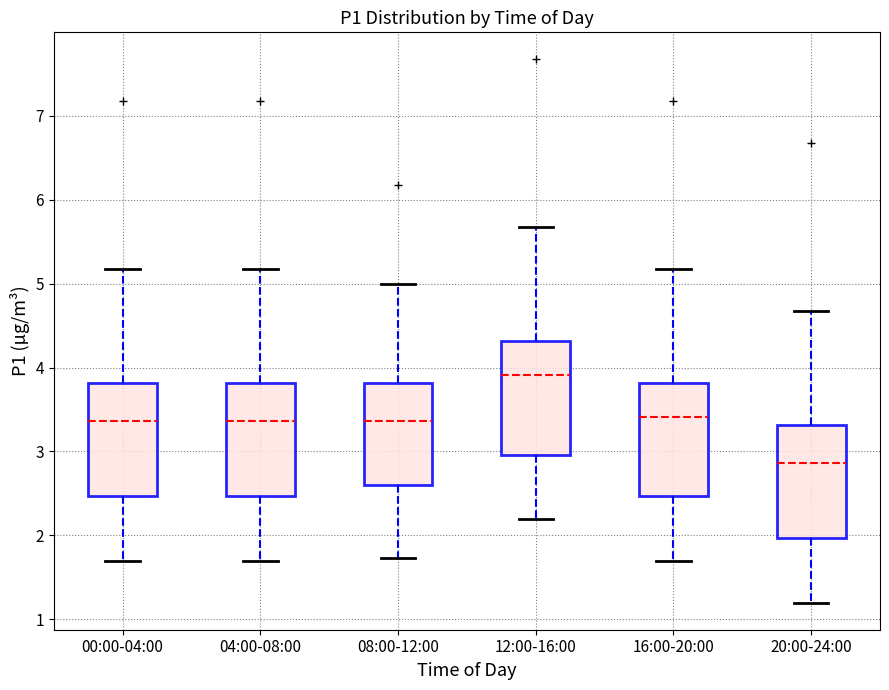

Reading left to right, transcribe this box plot: for each box, give where its median line is, the range the box spans, and where its two whiskers end, as read against the y-axis. The values are not printed on the chart, so give them approximately, as read against the axis.

00:00-04:00: median 3.4, box 2.5 to 3.8, whiskers 1.7 to 5.2
04:00-08:00: median 3.4, box 2.5 to 3.8, whiskers 1.7 to 5.2
08:00-12:00: median 3.4, box 2.6 to 3.8, whiskers 1.7 to 5.0
12:00-16:00: median 3.9, box 3.0 to 4.3, whiskers 2.2 to 5.7
16:00-20:00: median 3.4, box 2.5 to 3.8, whiskers 1.7 to 5.2
20:00-24:00: median 2.9, box 2.0 to 3.3, whiskers 1.2 to 4.7